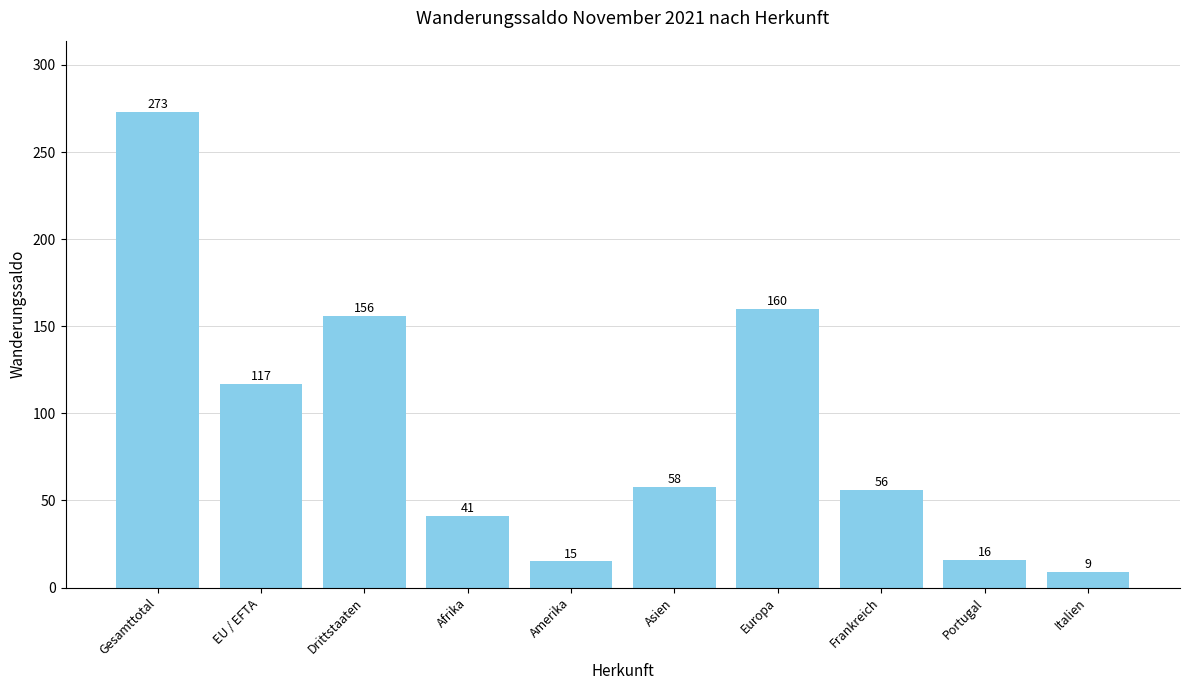

What is the difference between the maximum and minimum values?

264